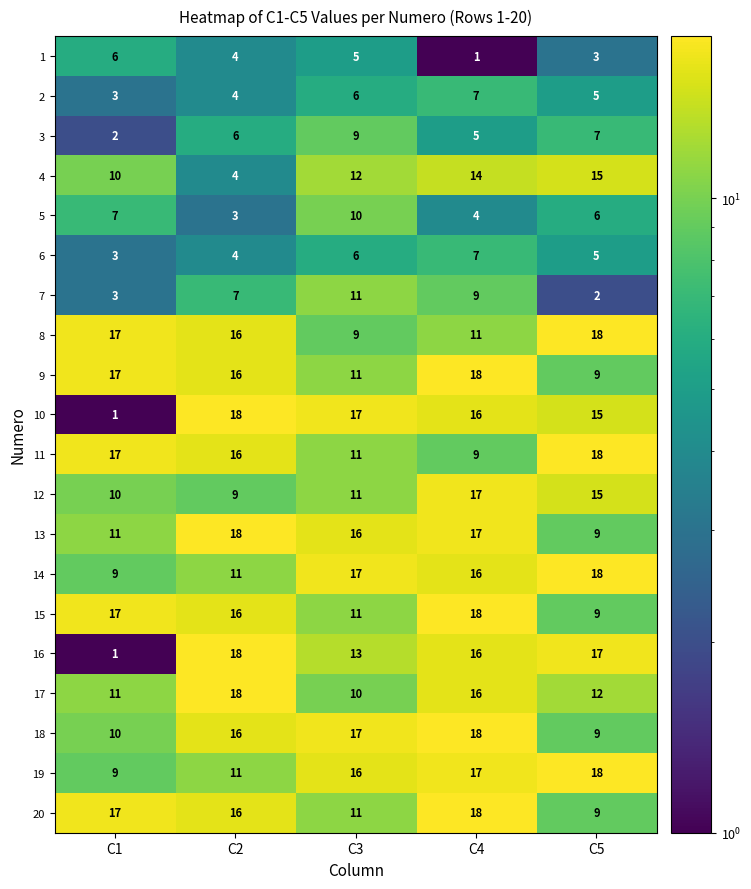

Is the value of 7 at C1 greater than the value of 11 at C4?

No